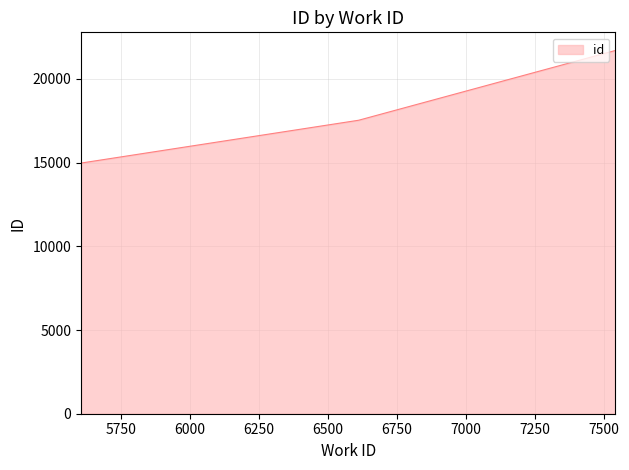

What is the difference between the maximum and minimum values?

6726